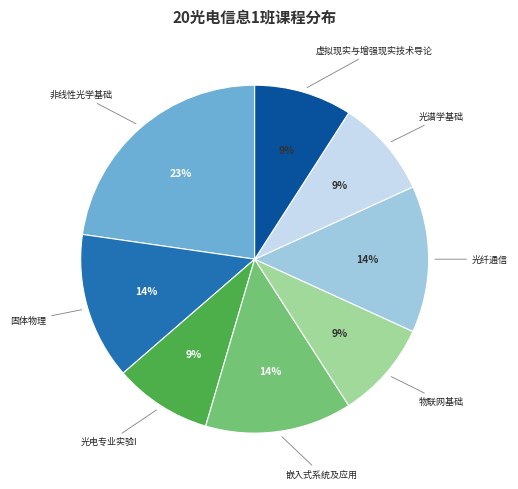

To the nearest percent, what is the average slice percentage?

12%